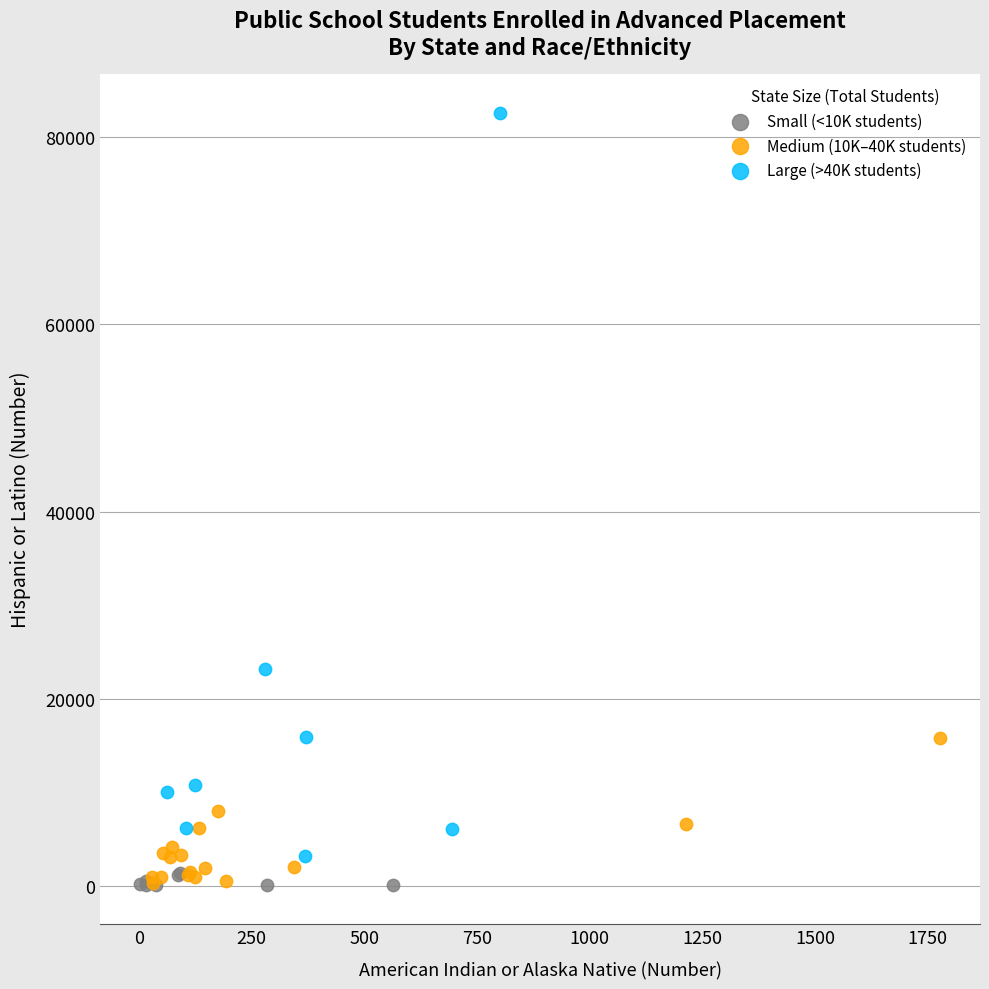

Which series contains the highest Y value?

Large (>40K students)